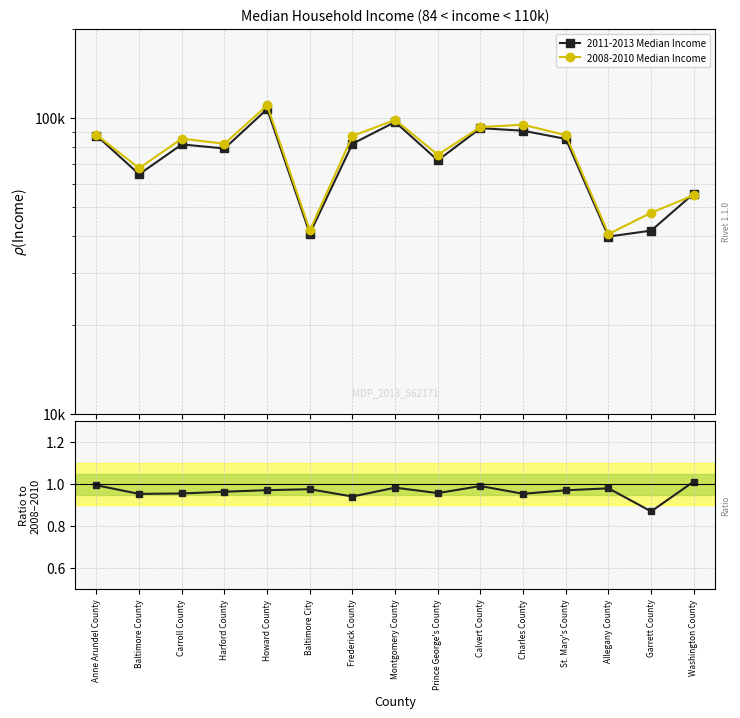

Reading right to left, what are all the values shown in this chart?

2011-2013 Median Income: Washington County=55700.0	Garrett County=41728.0	Allegany County=39846.0	St. Mary's County=85174.0	Charles County=90789.0	Calvert County=92601.0	Prince George's County=72098.0	Montgomery County=97181.0	Frederick County=82061.0	Baltimore City=40798.0	Howard County=107452.0	Harford County=79091.0	Carroll County=81600.0	Baltimore County=64700.0	Anne Arundel County=87460.0
2008-2010 Median Income: Washington County=54991.0	Garrett County=47933.0	Allegany County=40640.0	St. Mary's County=87705.0	Charles County=95124.0	Calvert County=93416.0	Prince George's County=75277.0	Montgomery County=98794.0	Frederick County=87171.0	Baltimore City=41790.0	Howard County=110586.0	Harford County=82017.0	Carroll County=85356.0	Baltimore County=67824.0	Anne Arundel County=87901.0
Ratio 2011/2008: Washington County=1.0	Garrett County=0.9	Allegany County=1.0	St. Mary's County=1.0	Charles County=1.0	Calvert County=1.0	Prince George's County=1.0	Montgomery County=1.0	Frederick County=0.9	Baltimore City=1.0	Howard County=1.0	Harford County=1.0	Carroll County=1.0	Baltimore County=1.0	Anne Arundel County=1.0